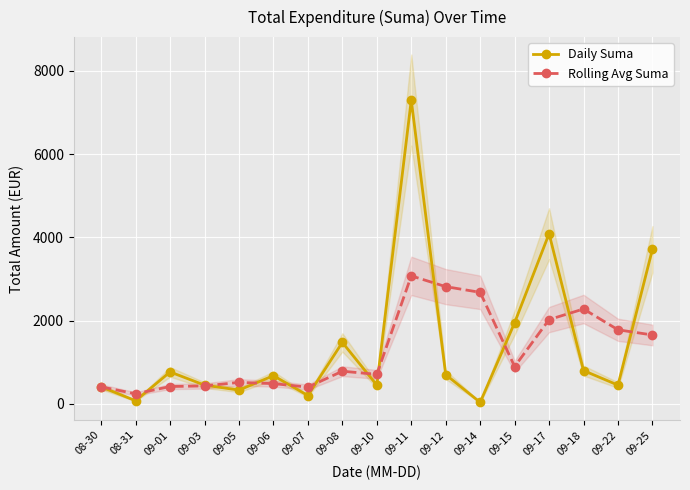

Does the chart display data point markers on the line(s)?

Yes